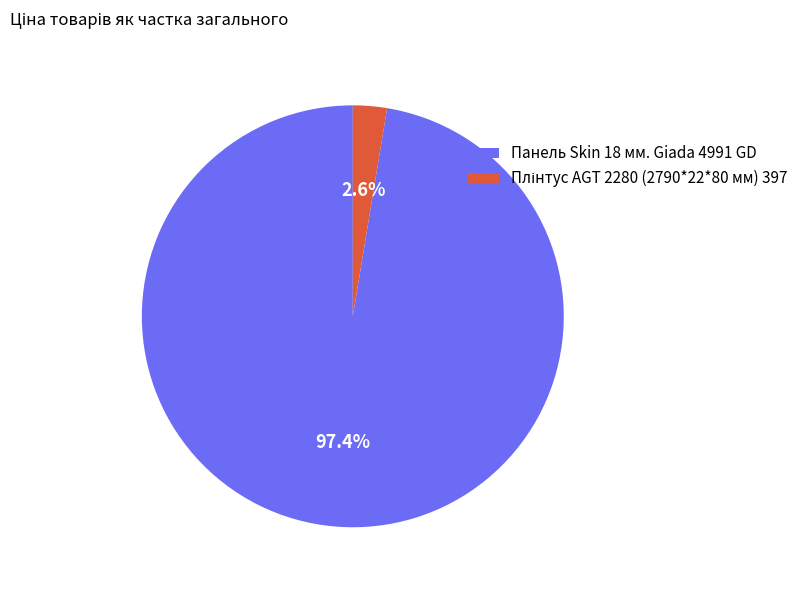

Which slice is the largest?

Панель Skin 18 мм. Giada 4991 GD